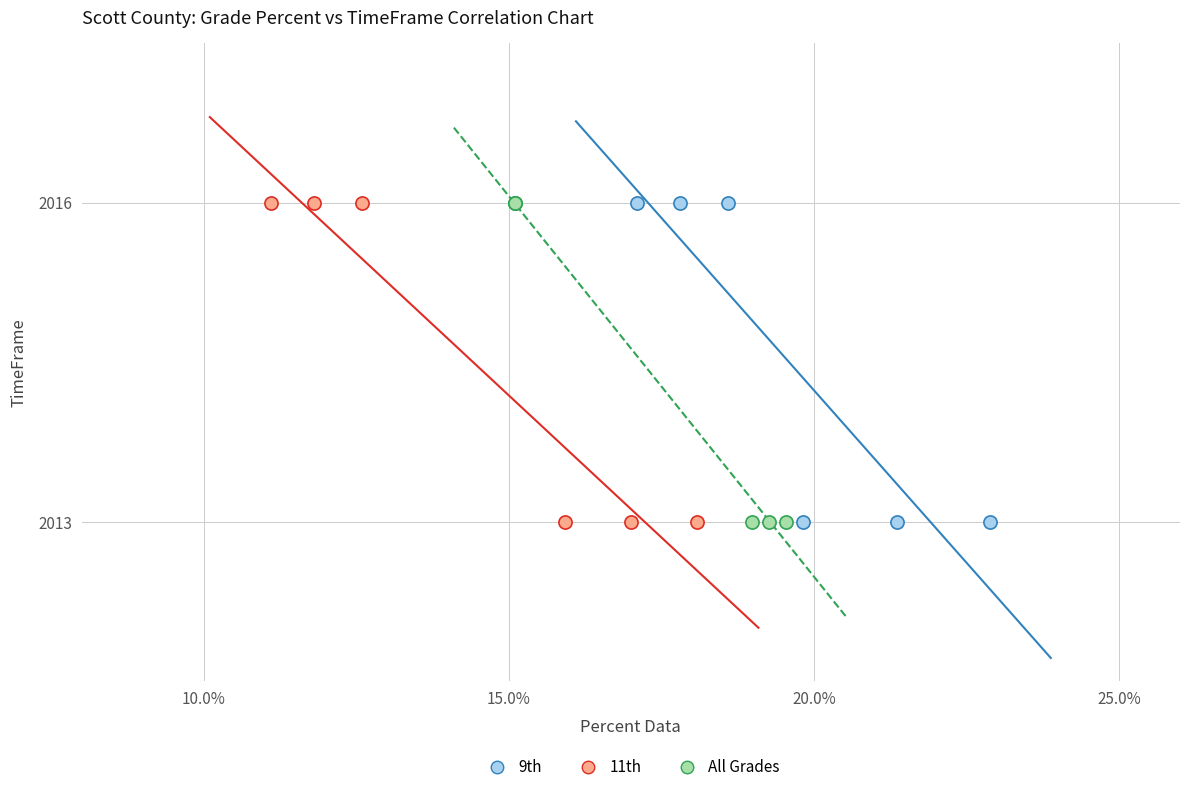

What are all the series names shown in the legend?

9th, 11th, All Grades